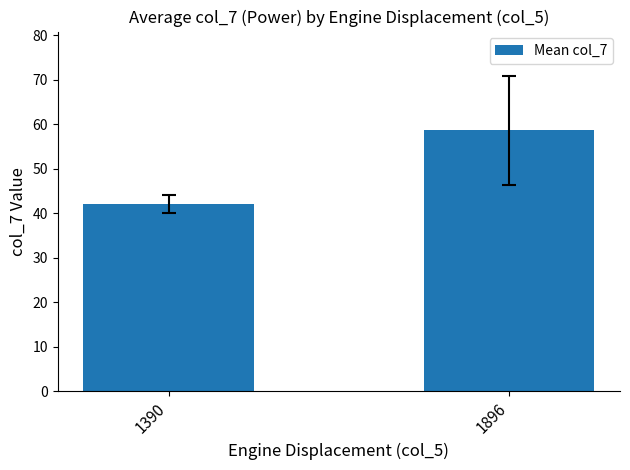

What is the average value?

50.3